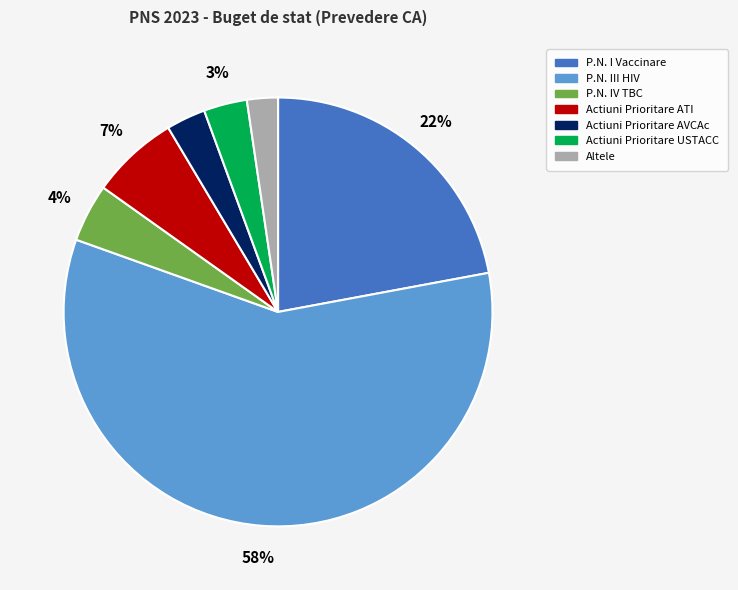

Which has a higher value, P.N. IV TBC or P.N. I Vaccinare?

P.N. I Vaccinare